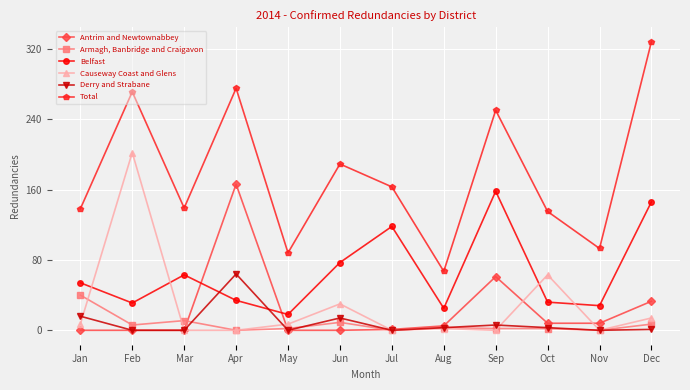

Which series has the widest spread of values?

Total